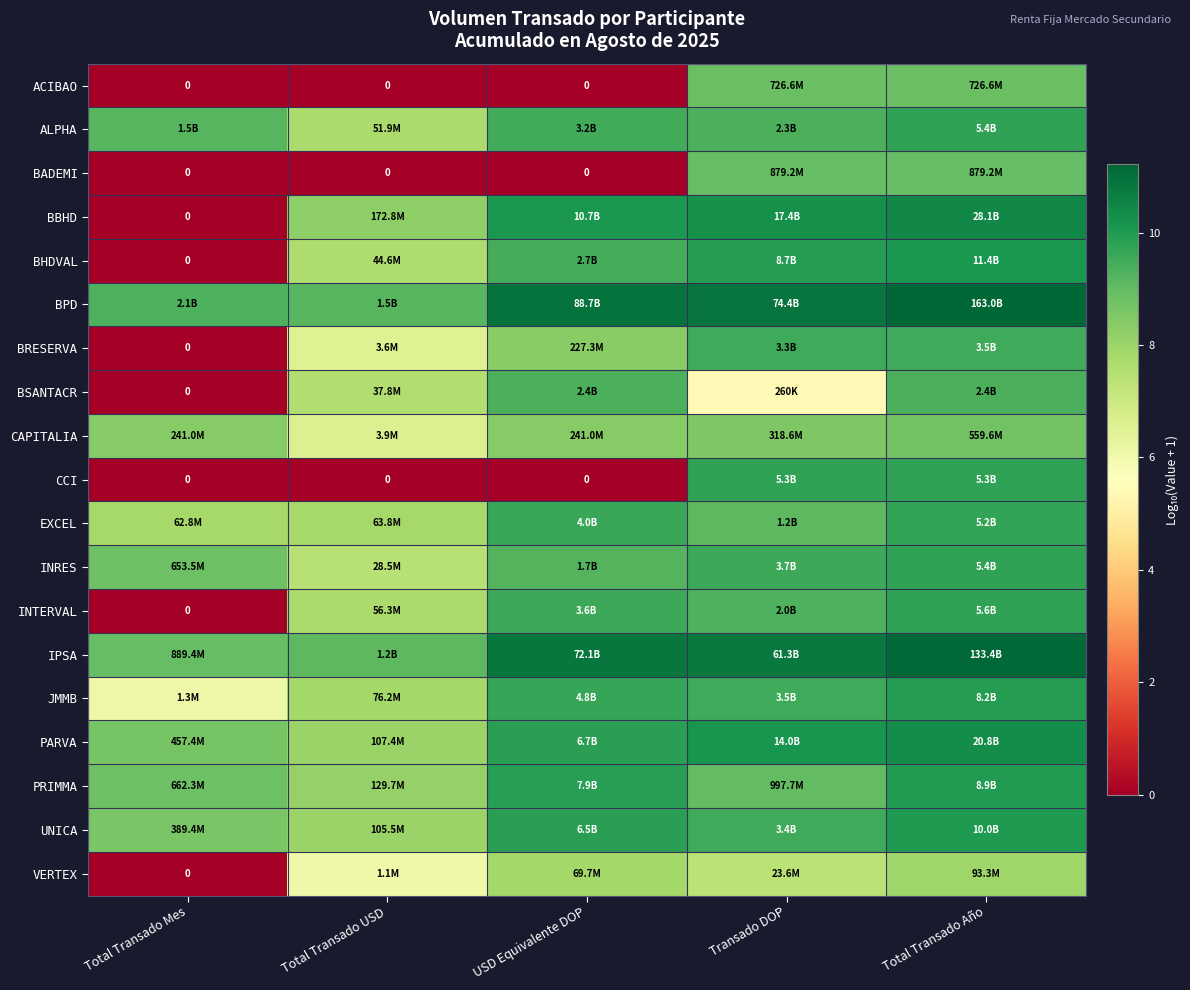

Which series has the largest total across all categories?

BPD